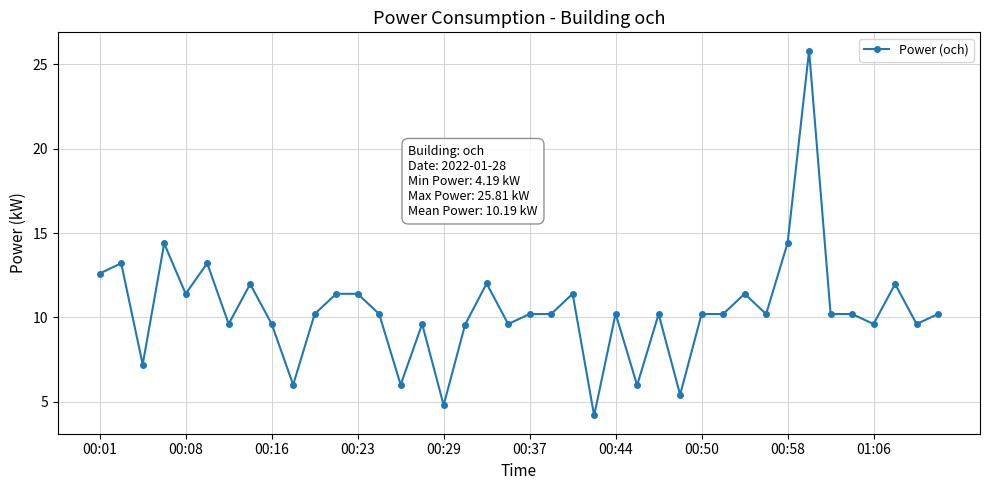

True or false: the data has more than 0 interior local peaks.

True